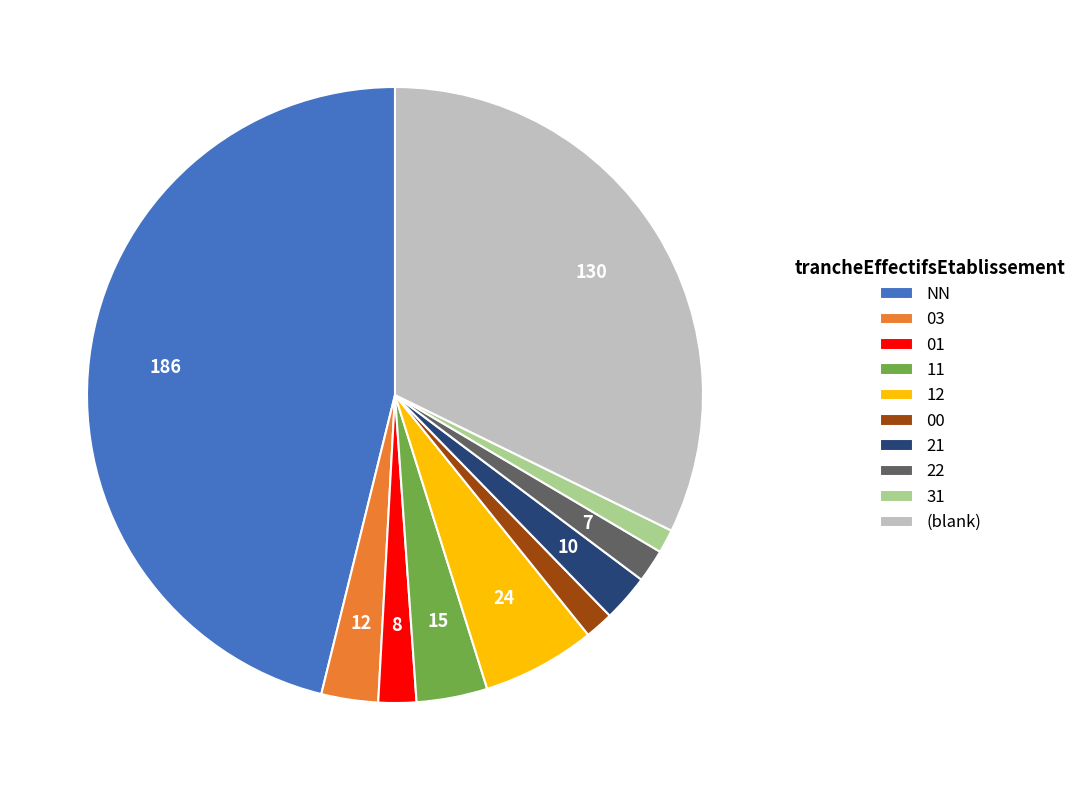

Does any single category account for the majority?

No